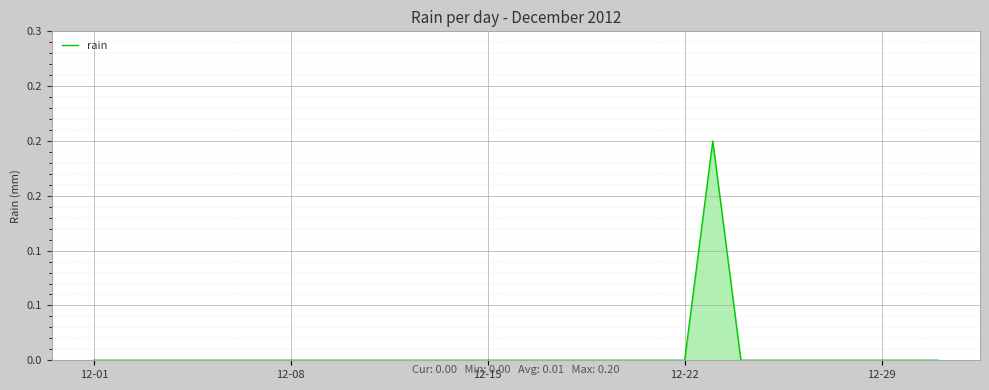

Does the chart display data point markers on the line(s)?

No